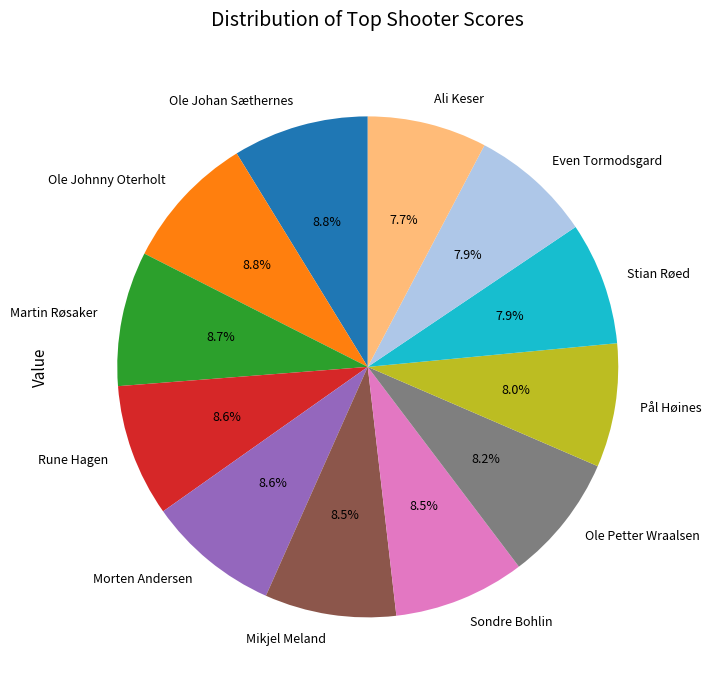

True or false: Martin Røsaker accounts for 1% of the total.

False